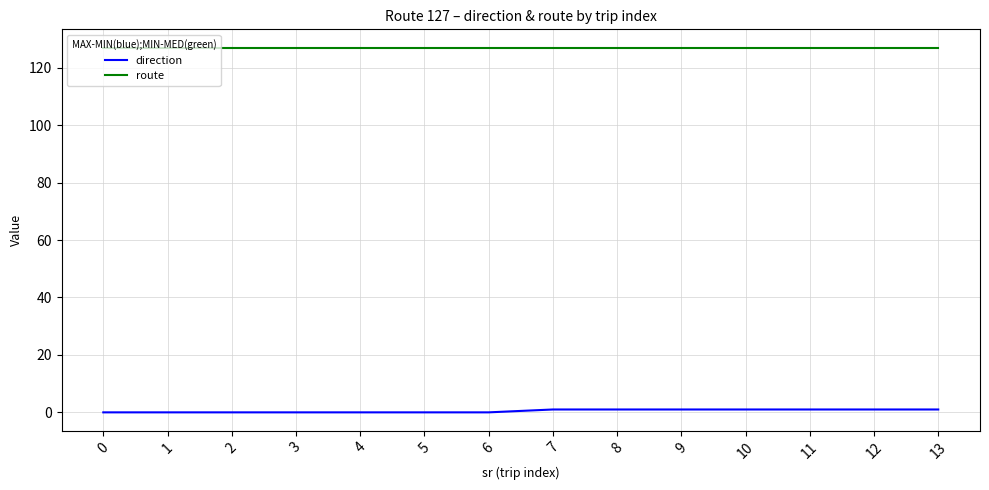

Rank the series by their average value, from highest to lowest.

route, direction